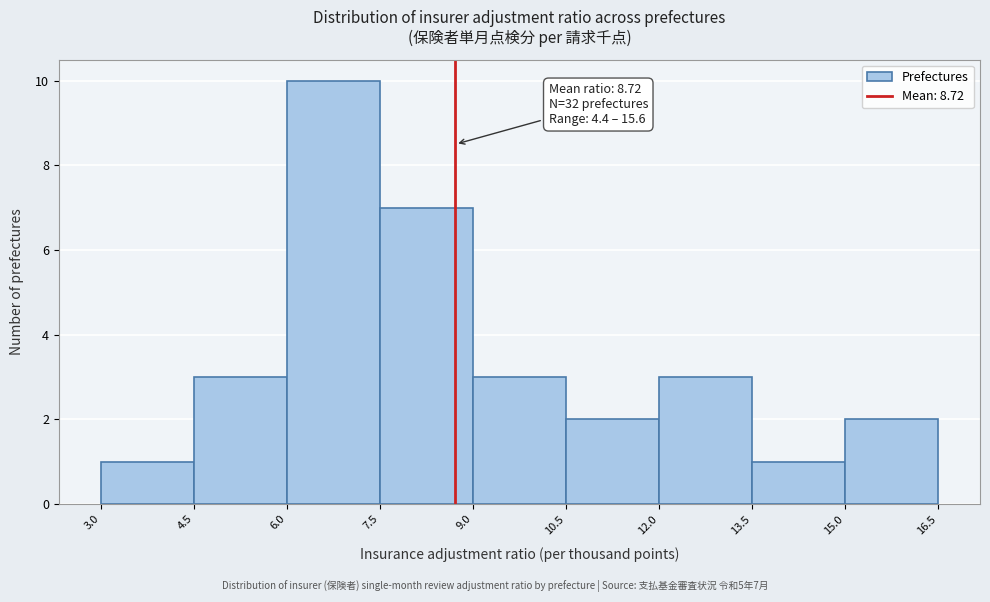

Which range on the x-axis has the tallest bar?

6.0 to 7.5